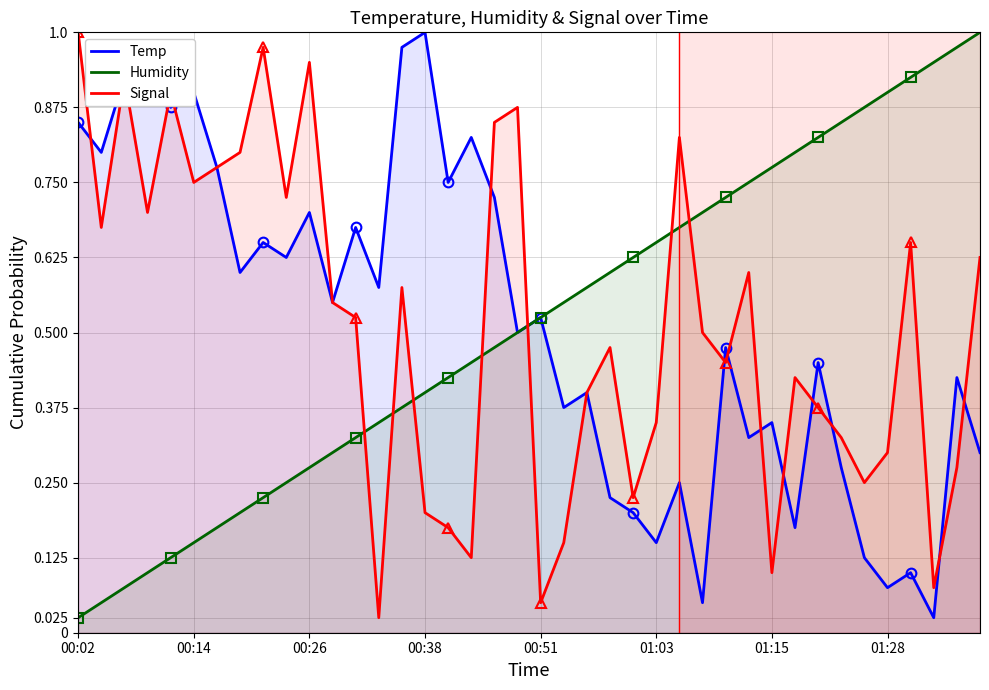

At which category does the chart reach its minimum across all series?

37